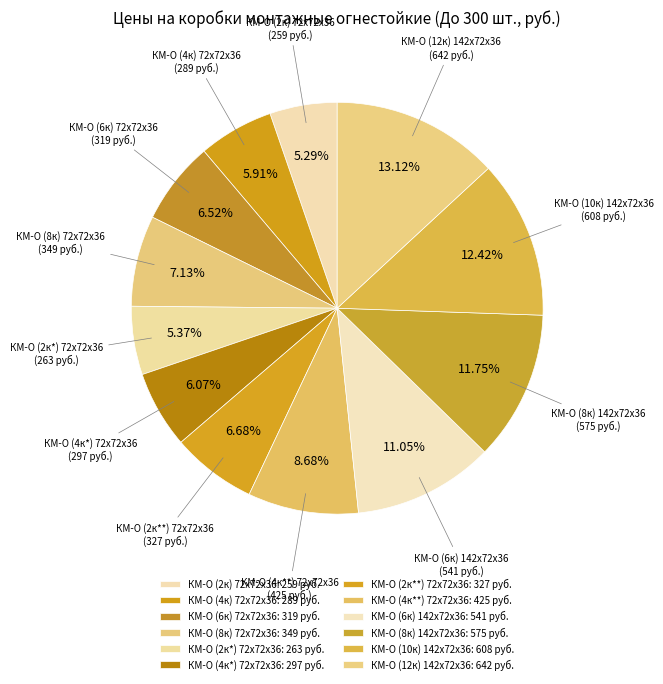

Is it true that КМ-О (4к) 72х72х36 is 17% of the pie?

False